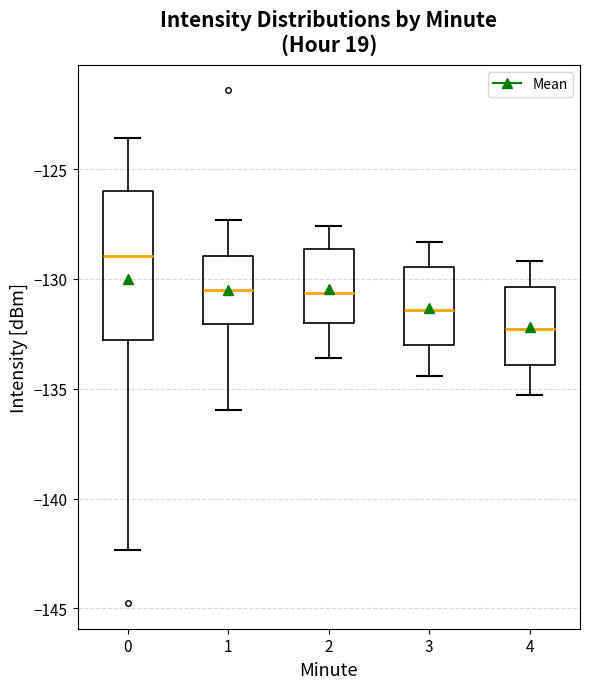

Which box's median line is the highest?

0